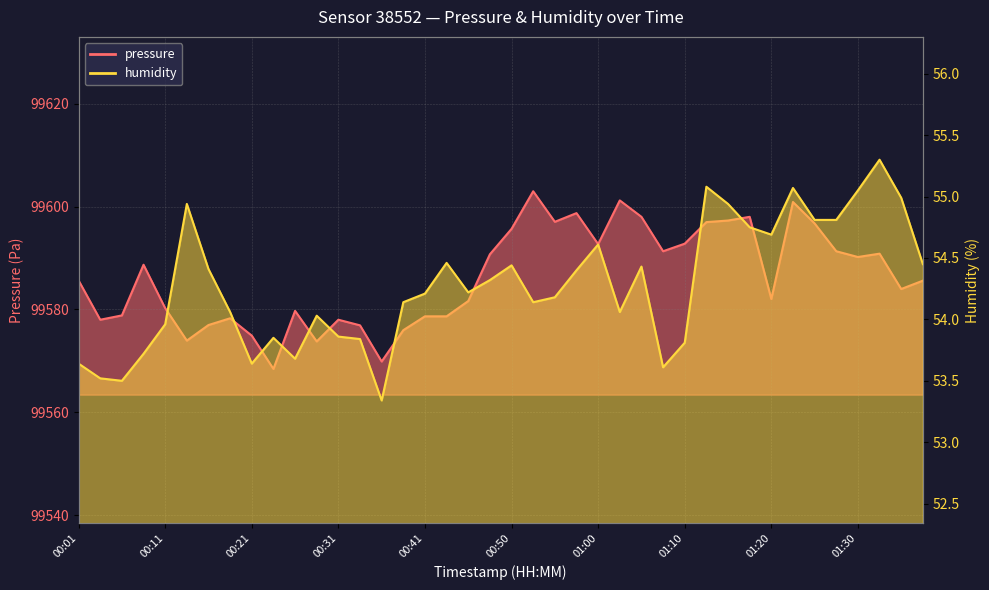

True or false: pressure and humidity cross at least once.

False